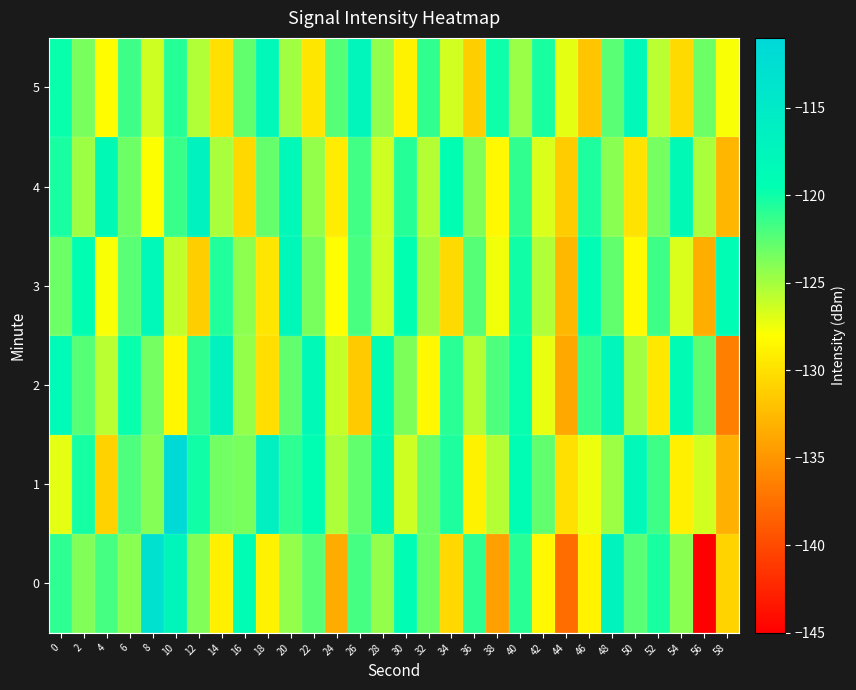

Reading left to right, list all the values displayed in this chart.

0: 0=-121.0	2=-123.8	4=-121.8	6=-124.1	8=-112.9	10=-117.5	12=-123.8	14=-129.0	16=-119.2	18=-128.8	20=-124.4	22=-122.5	24=-133.6	26=-121.8	28=-124.5	30=-119.2	32=-123.2	34=-130.6	36=-121.1	38=-134.3	40=-121.0	42=-128.5	44=-137.8	46=-128.8	48=-117.1	50=-122.5	52=-120.3	54=-124.1	56=-145.2	58=-130.9
1: 0=-127.1	2=-120.2	4=-131.0	6=-122.1	8=-123.9	10=-111.5	12=-120.1	14=-123.2	16=-123.5	18=-116.2	20=-121.0	22=-119.5	24=-125.3	26=-122.8	28=-118.7	30=-126.4	32=-123.1	34=-120.5	36=-128.9	38=-125.6	40=-119.2	42=-122.7	44=-130.1	46=-127.4	48=-124.8	50=-118.3	52=-121.6	54=-129.0	56=-126.5	58=-133.2
2: 0=-118.5	2=-122.3	4=-125.7	6=-119.8	8=-123.4	10=-128.6	12=-121.2	14=-116.9	16=-124.5	18=-130.2	20=-122.8	22=-118.4	24=-126.1	26=-131.5	28=-119.3	30=-123.7	32=-128.4	34=-120.9	36=-125.6	38=-122.1	40=-119.7	42=-127.3	44=-133.8	46=-121.4	48=-117.6	50=-124.9	52=-129.5	54=-118.8	56=-122.6	58=-136.4
3: 0=-123.1	2=-119.4	4=-127.8	6=-122.5	8=-118.2	10=-125.9	12=-131.3	14=-120.6	16=-124.2	18=-129.7	20=-117.8	22=-123.5	24=-128.1	26=-121.9	28=-126.4	30=-119.6	32=-124.8	34=-130.5	36=-122.3	38=-127.6	40=-120.1	42=-125.4	44=-132.7	46=-118.9	48=-122.7	50=-128.3	52=-121.5	54=-126.8	56=-133.4	58=-119.2
4: 0=-120.3	2=-124.7	4=-118.6	6=-123.2	8=-127.9	10=-121.4	12=-116.8	14=-125.1	16=-130.6	18=-122.9	20=-118.3	22=-124.5	24=-129.2	26=-121.7	28=-126.3	30=-120.8	32=-125.6	34=-119.4	36=-123.8	38=-128.5	40=-121.2	42=-126.7	44=-131.4	46=-120.5	48=-124.1	50=-129.8	52=-123.4	54=-118.7	56=-125.2	58=-132.9
5: 0=-119.8	2=-123.5	4=-128.2	6=-121.6	8=-126.3	10=-120.7	12=-125.4	14=-130.1	16=-122.8	18=-118.2	20=-124.9	22=-129.6	24=-122.3	26=-117.7	28=-124.4	30=-128.8	32=-121.2	34=-126.5	36=-131.2	38=-119.9	40=-124.6	42=-120.3	44=-127.1	46=-131.8	48=-122.5	50=-118.1	52=-125.7	54=-130.4	56=-123.1	58=-127.8